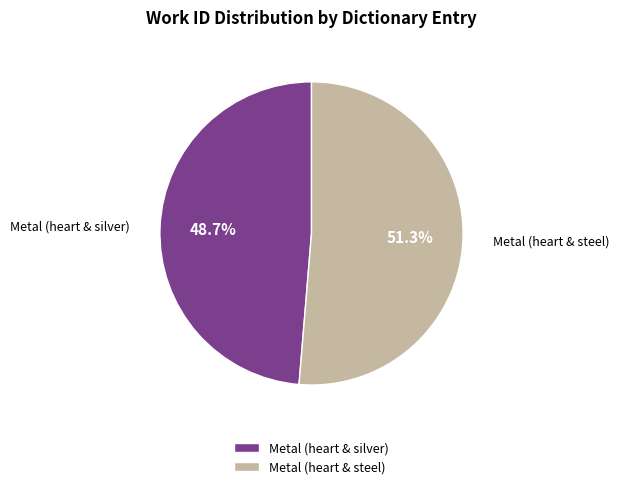

To the nearest percent, what percentage of the pie is Metal (heart & silver)?

49%